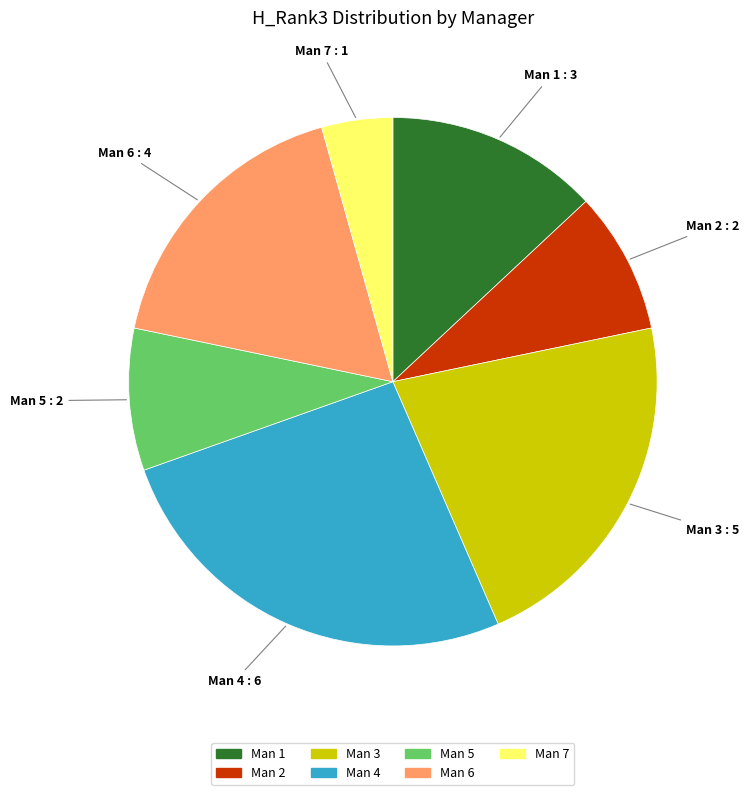

Combined, do Man 2 and Man 5 account for over 50%?

No